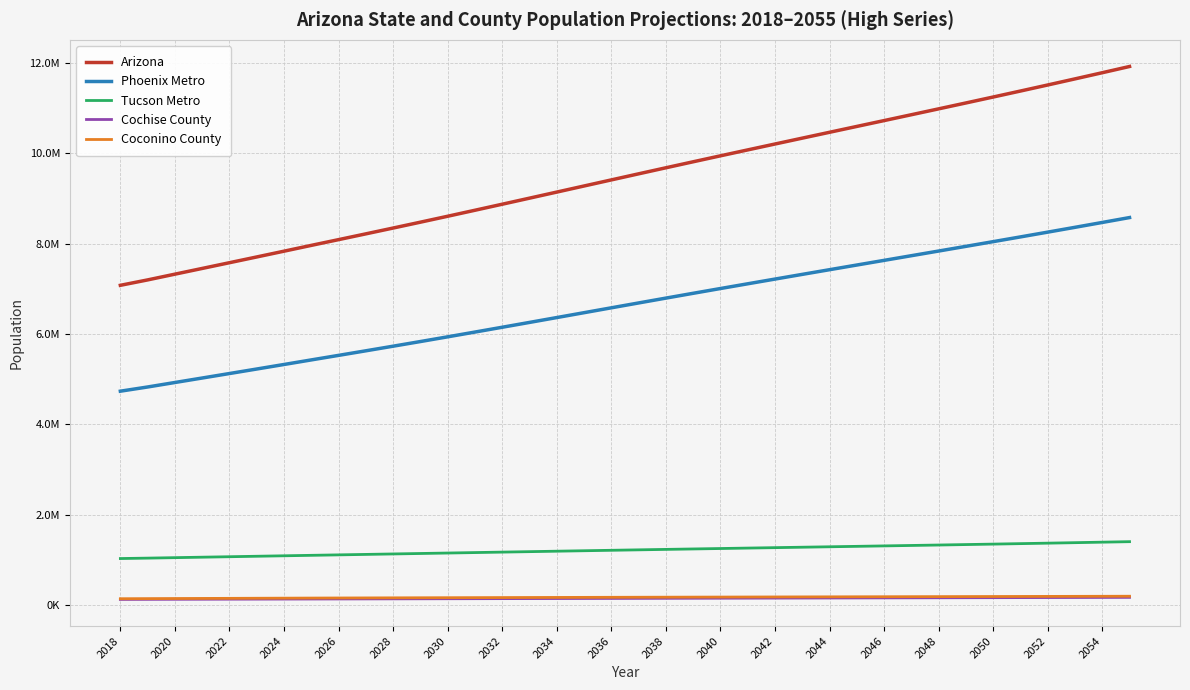

What is the label of the 13th point from the left?

2030